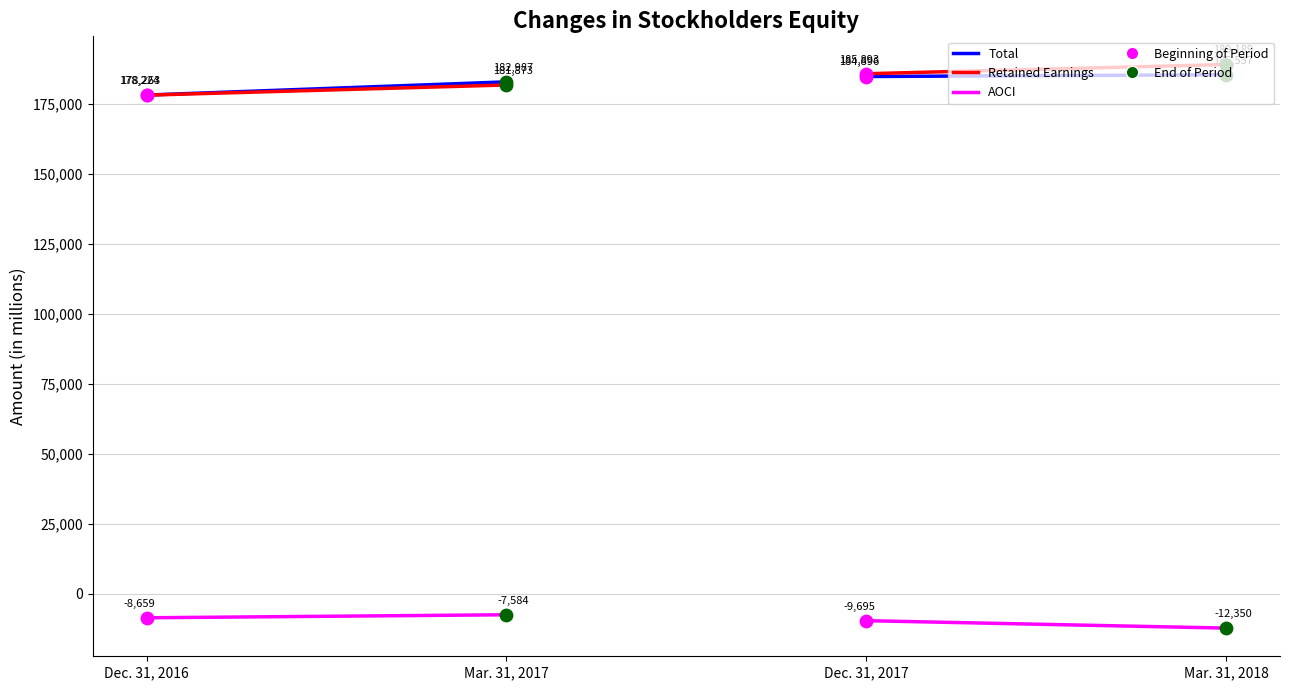

What are all the series names shown in the legend?

Total, Retained Earnings, AOCI